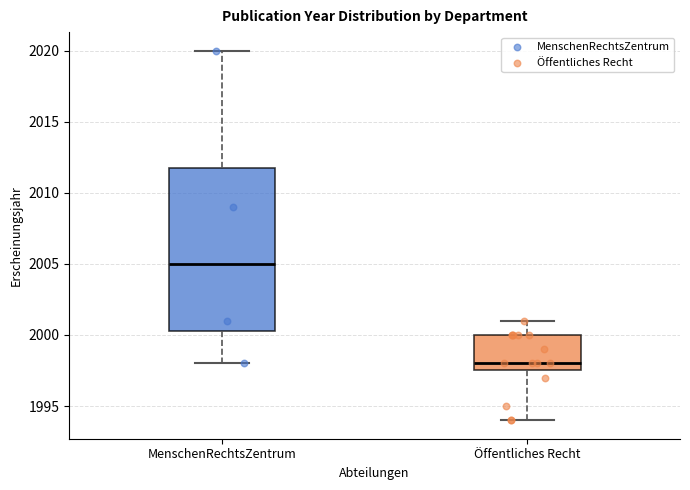

Where is the upper edge of the box for Öffentliches Recht on the y-axis? The values are not printed on the chart, so give them approximately, as read against the axis.

2000.0